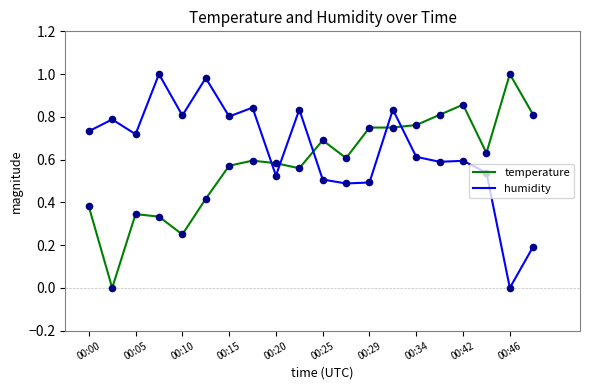

Which series has the largest total across all categories?

humidity